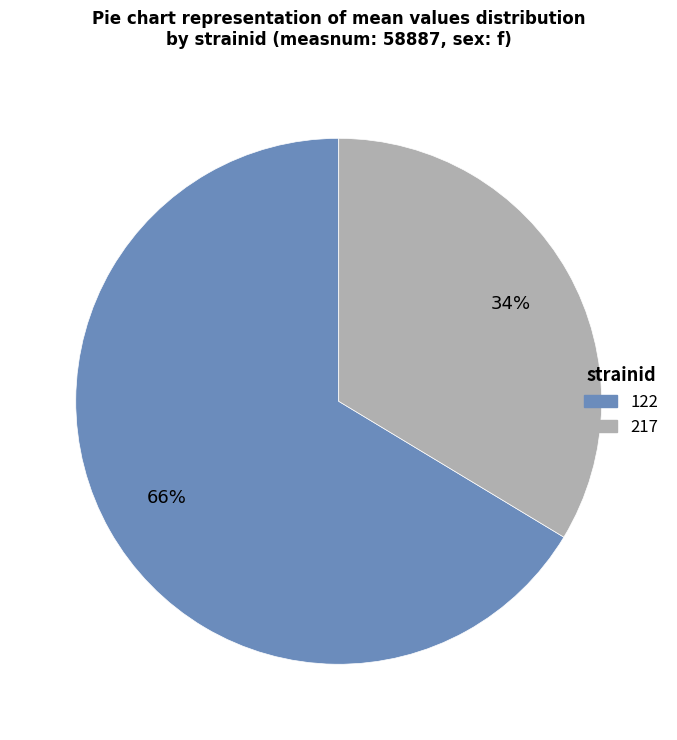

What is the smallest slice in the pie chart?

217